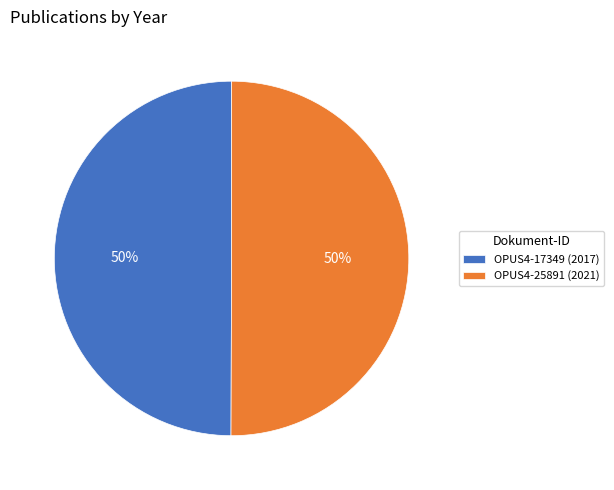

Do OPUS4-25891 and OPUS4-17349 together represent more than half of the pie?

Yes